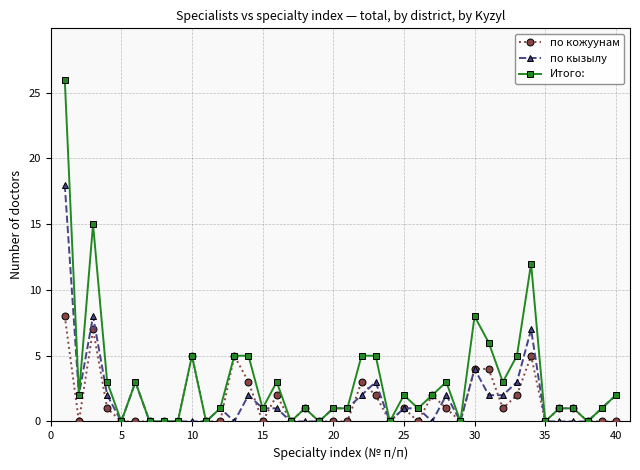

Reading left to right, list all the values displayed in this chart.

по кожуунам: 8	0	7	1	0	0	0	0	0	5	0	0	5	3	0	2	0	1	0	0	0	3	2	0	1	0	2	1	0	4	4	1	2	5	0	1	1	0	0	0
по кызылу: 18	2	8	2	0	3	0	0	0	0	0	1	0	2	1	1	0	0	0	1	1	2	3	0	1	1	0	2	0	4	2	2	3	7	0	0	0	0	1	2
Итого:: 26	2	15	3	0	3	0	0	0	5	0	1	5	5	1	3	0	1	0	1	1	5	5	0	2	1	2	3	0	8	6	3	5	12	0	1	1	0	1	2